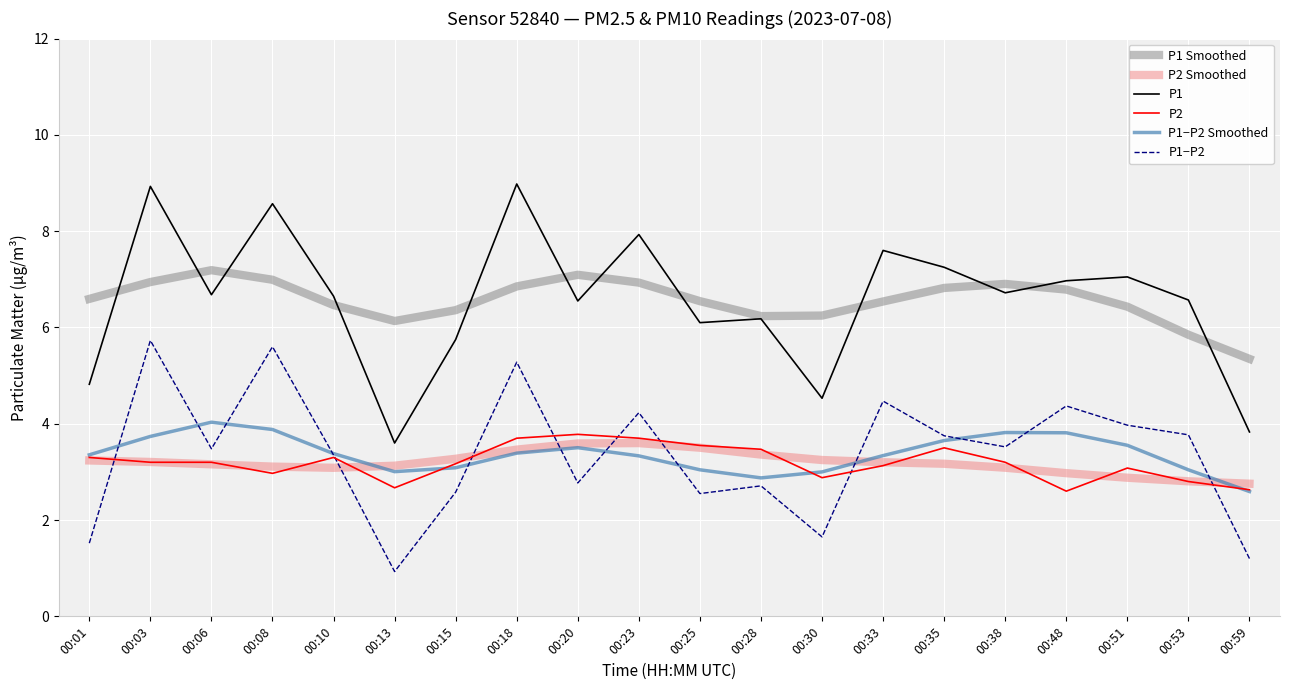

Rank the series by their maximum value, from lowest to highest.

P2 Smoothed, P2, P1−P2 Smoothed, P1−P2, P1 Smoothed, P1